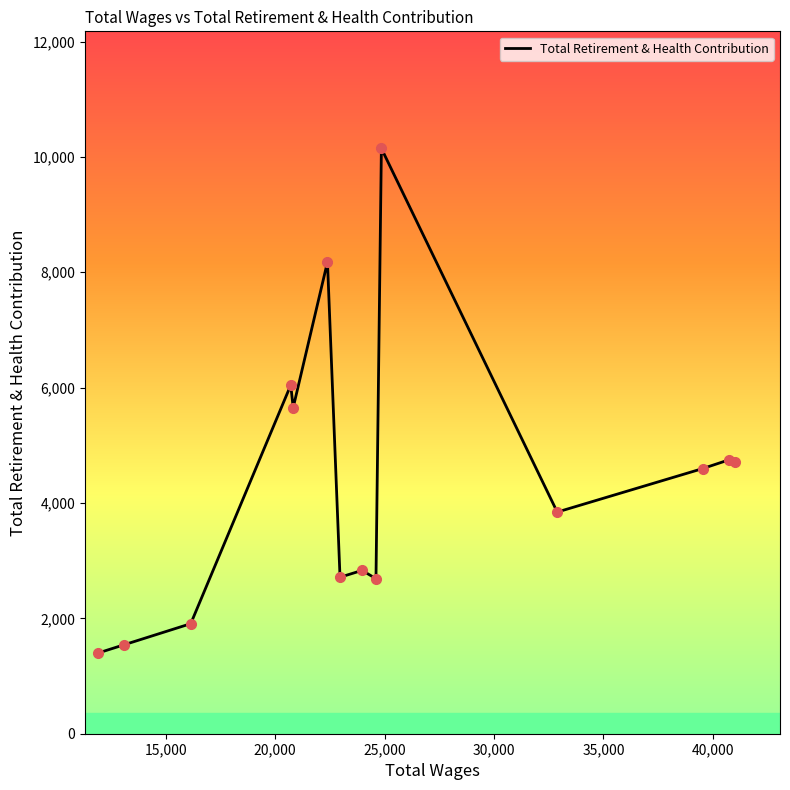

How many lines are shown in the chart?

1